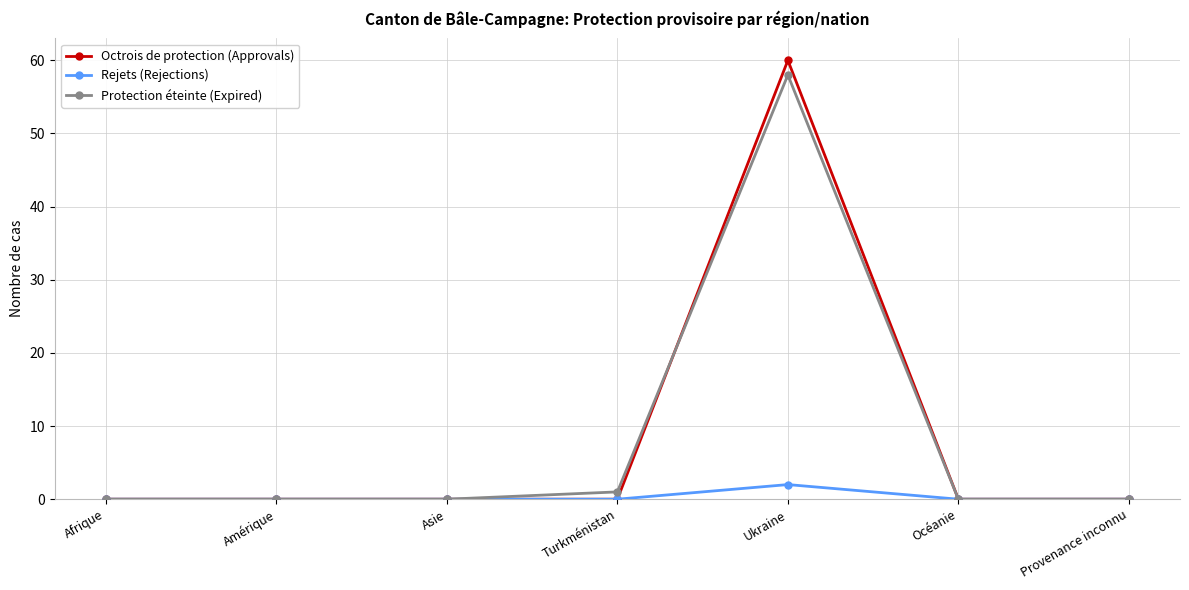

The Octrois de protection (Approvals) series shows 0 at Afrique. True or false?

True